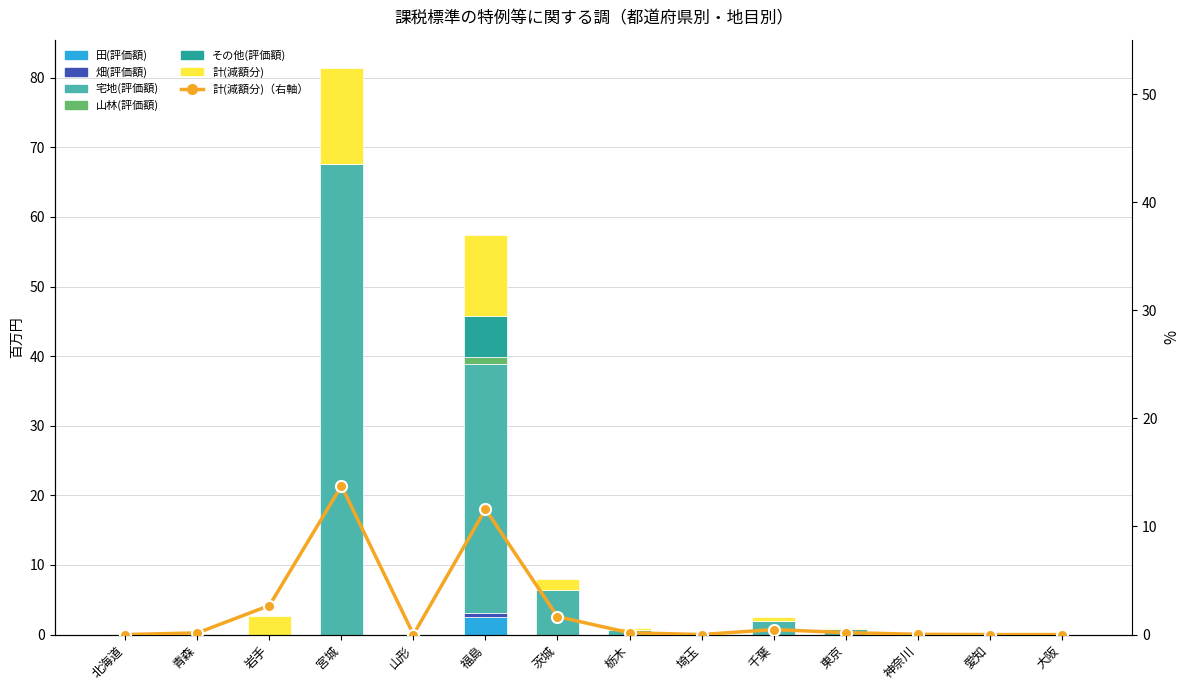

What is the label of the 6th bar from the right?

埼玉